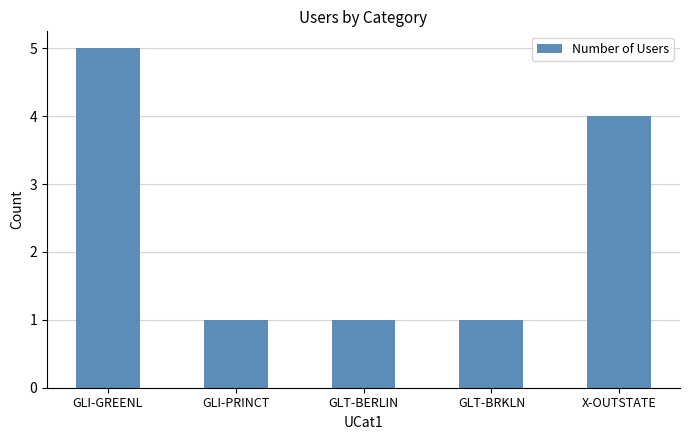

What is the label of the 1st bar from the left?

GLI-GREENL